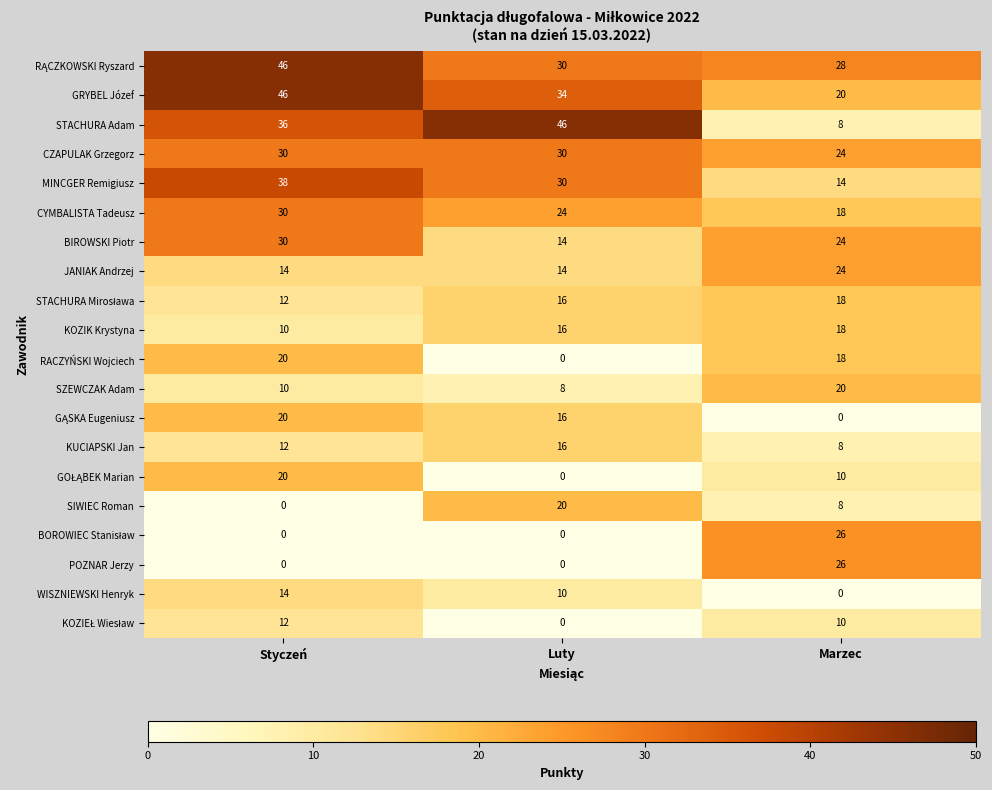

Rank the categories by SIWIEC Roman value from lowest to highest.

Styczeń, Marzec, Luty